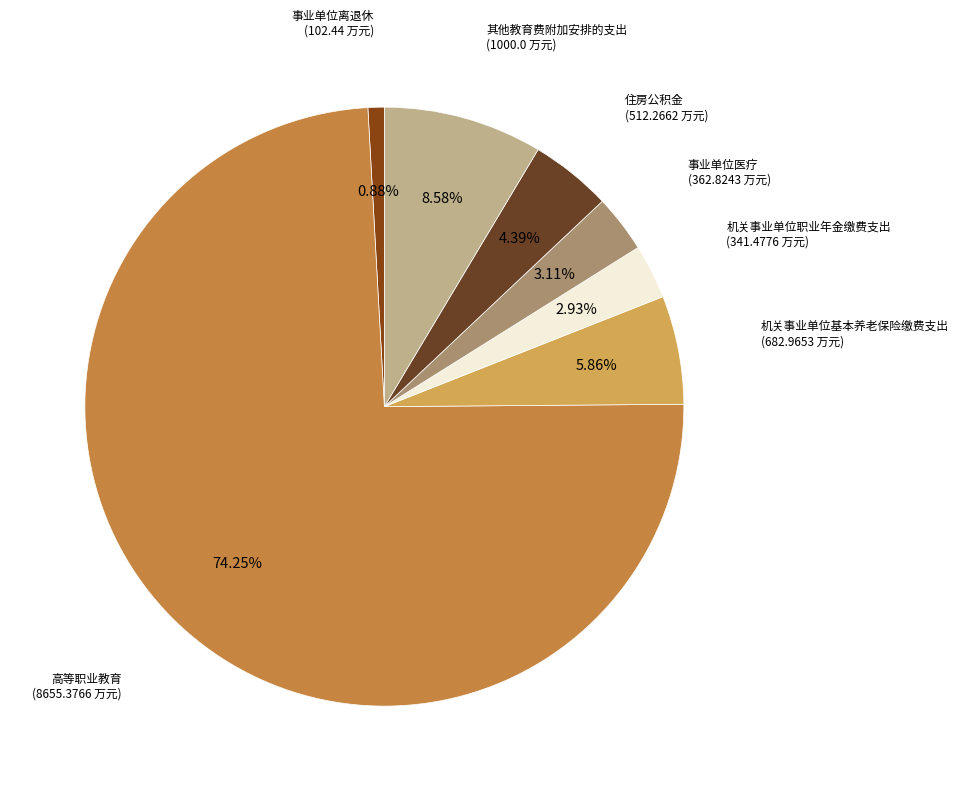

Count the number of slices in the pie.

7